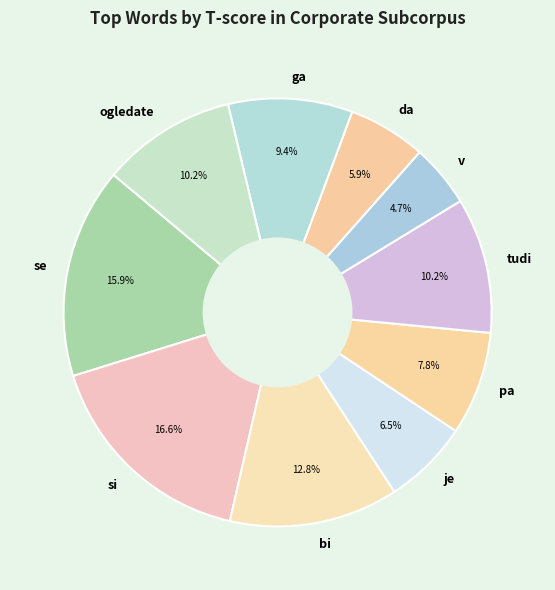

Does ga account for over 50% of the chart?

No